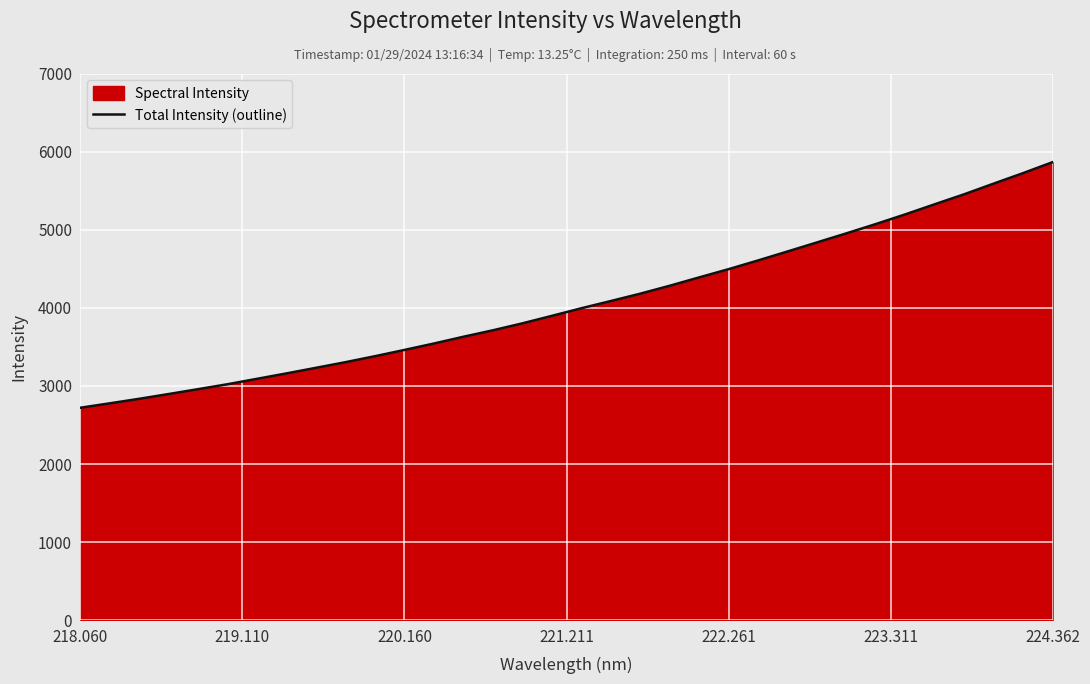

What is the difference between the maximum and minimum values?

3143.3